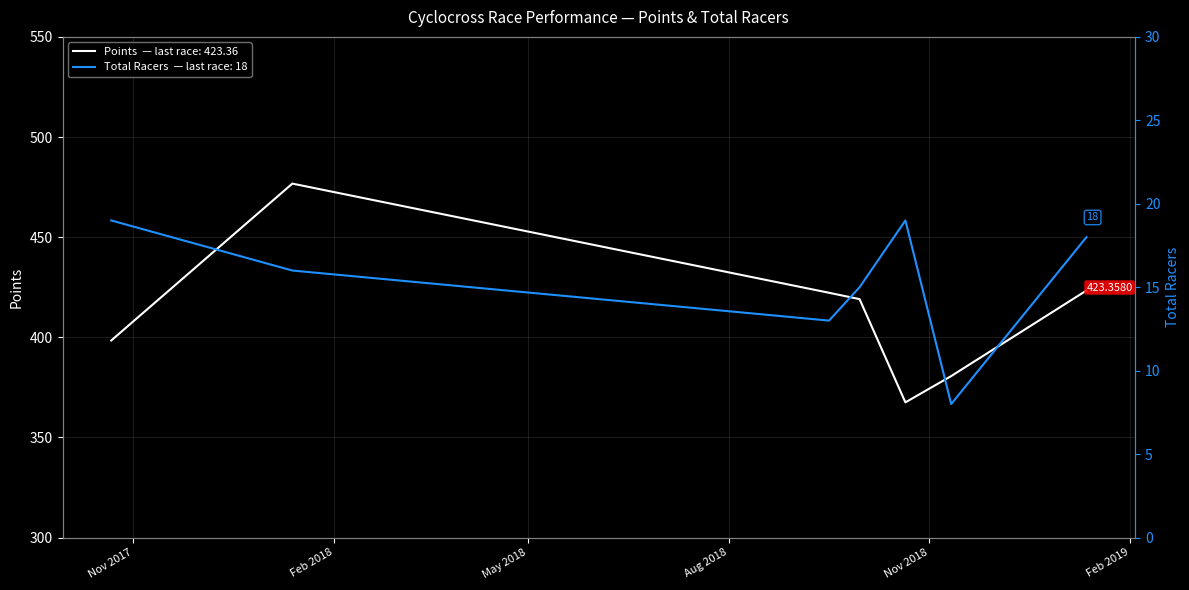

Does the chart have visible grid lines?

Yes